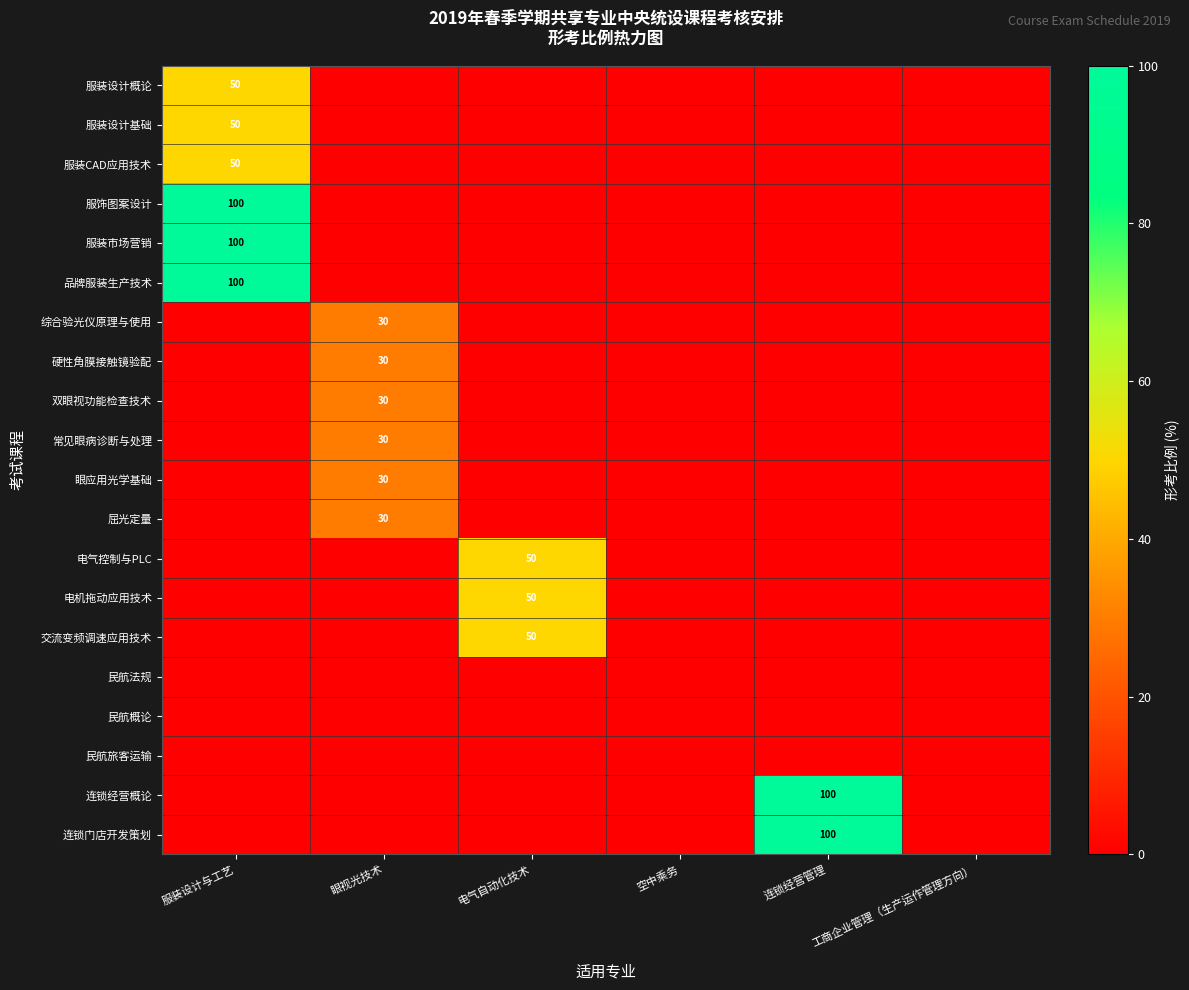

At how many categories does at least one series exceed 26?

4